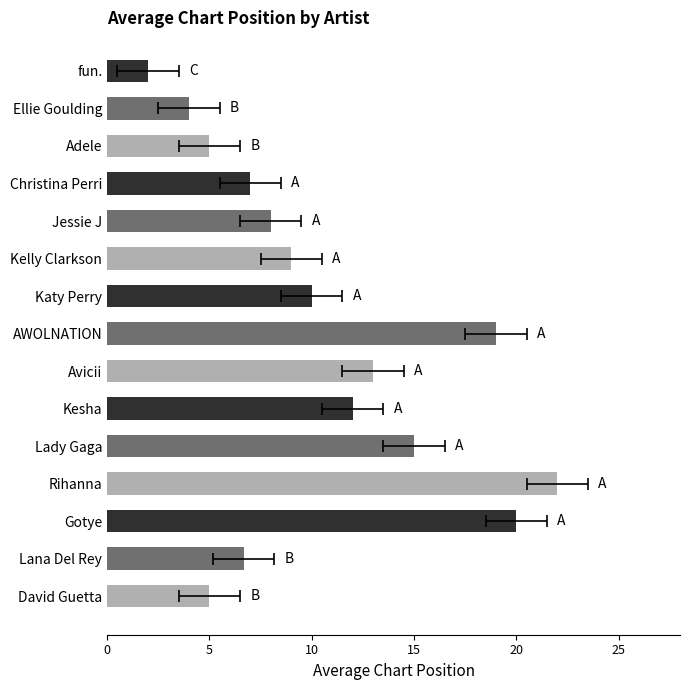

How many data points are less than 9?

7